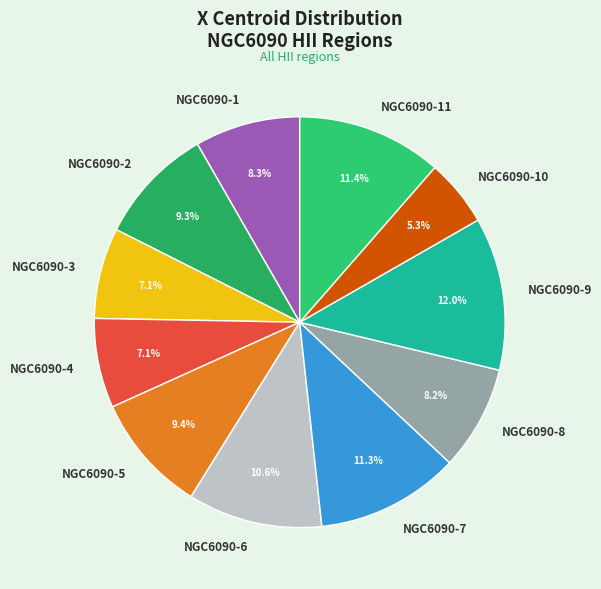

Does any single category account for the majority?

No